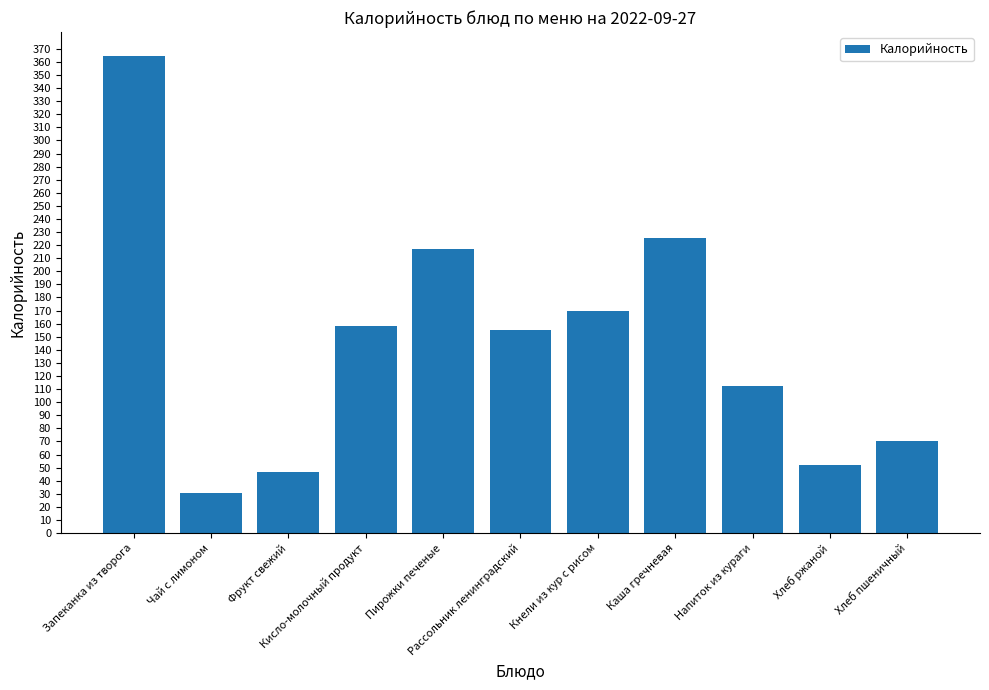

What is the maximum value shown in the chart?

364.6